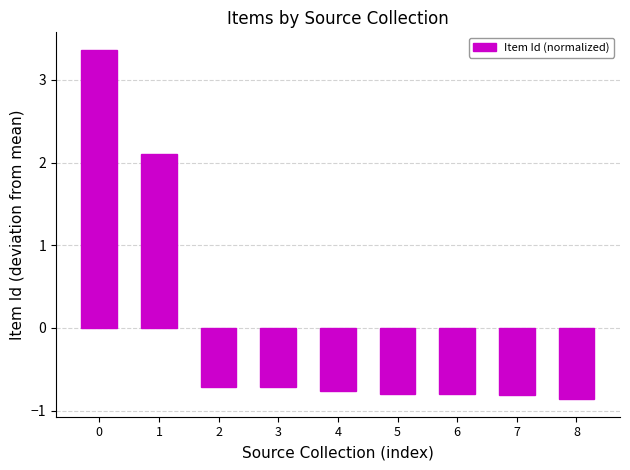

How many data points are less than 0?

7